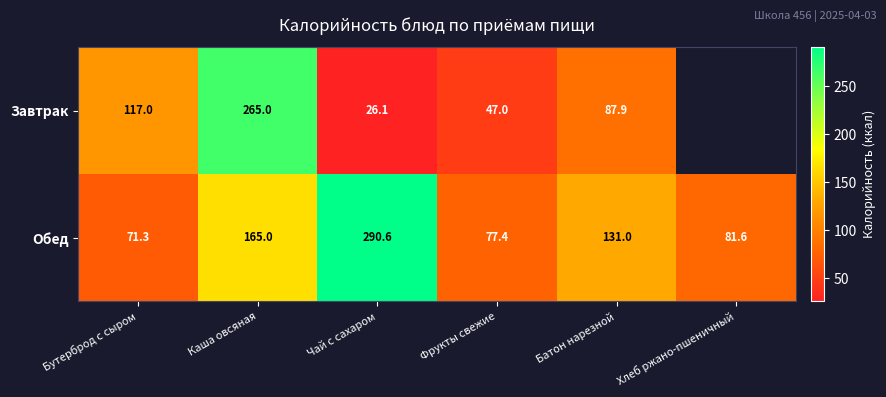

Where does the Обед series first go above 131?

Каша овсяная